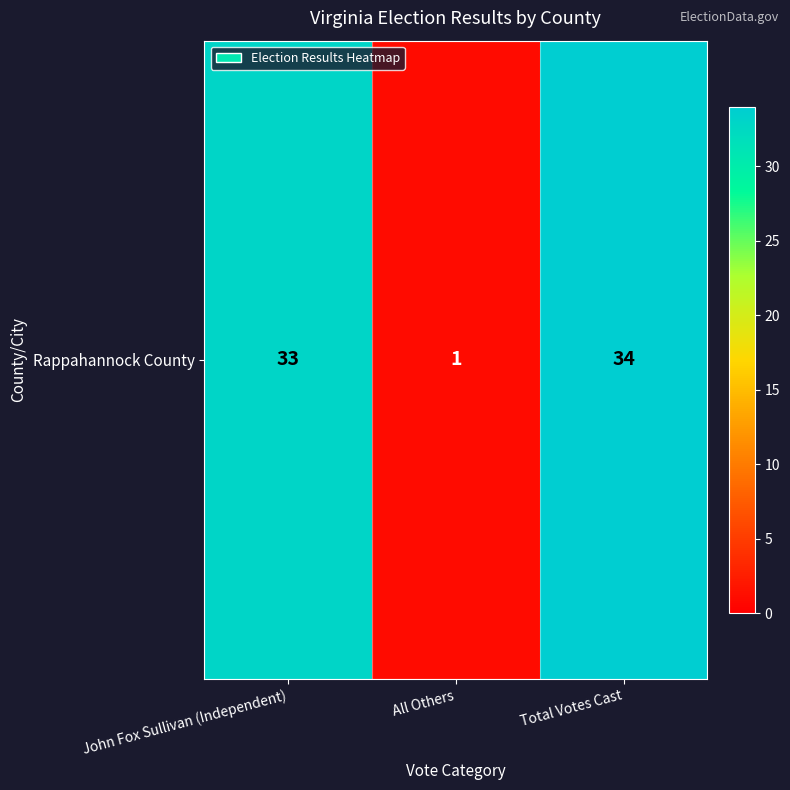

At which label is the value closest to 17?

John Fox Sullivan (Independent)